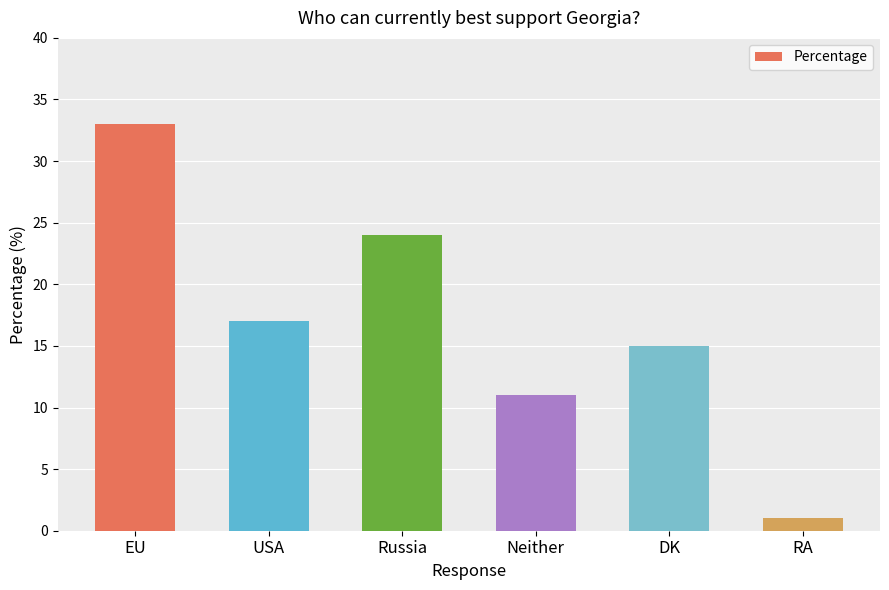

Between USA and RA, which is larger?

USA